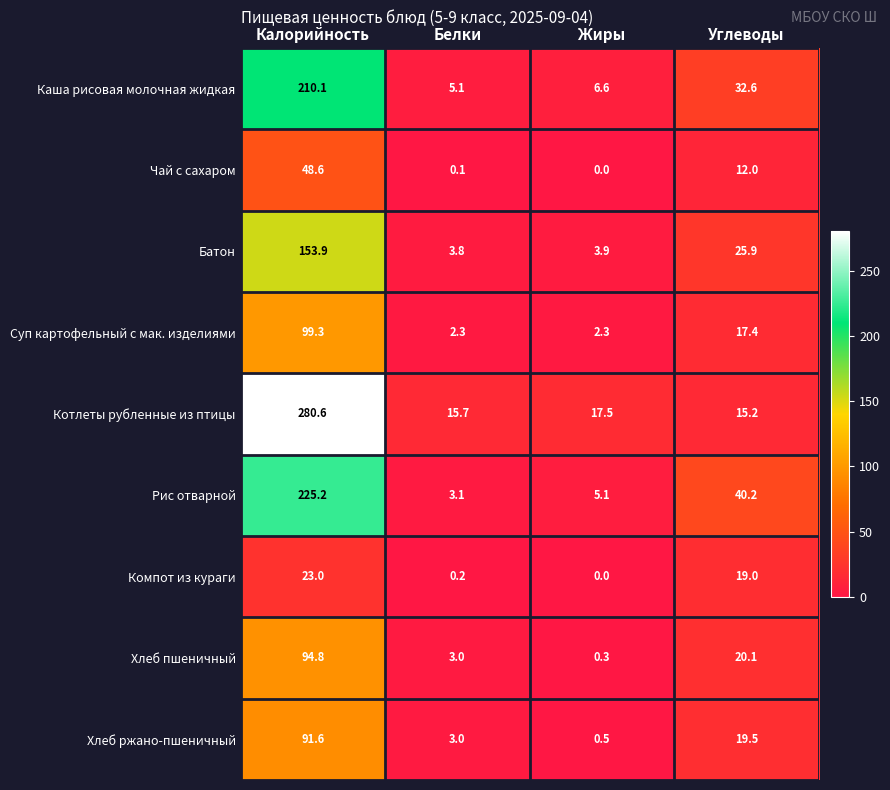

Which category has the lowest value across all series?

Жиры